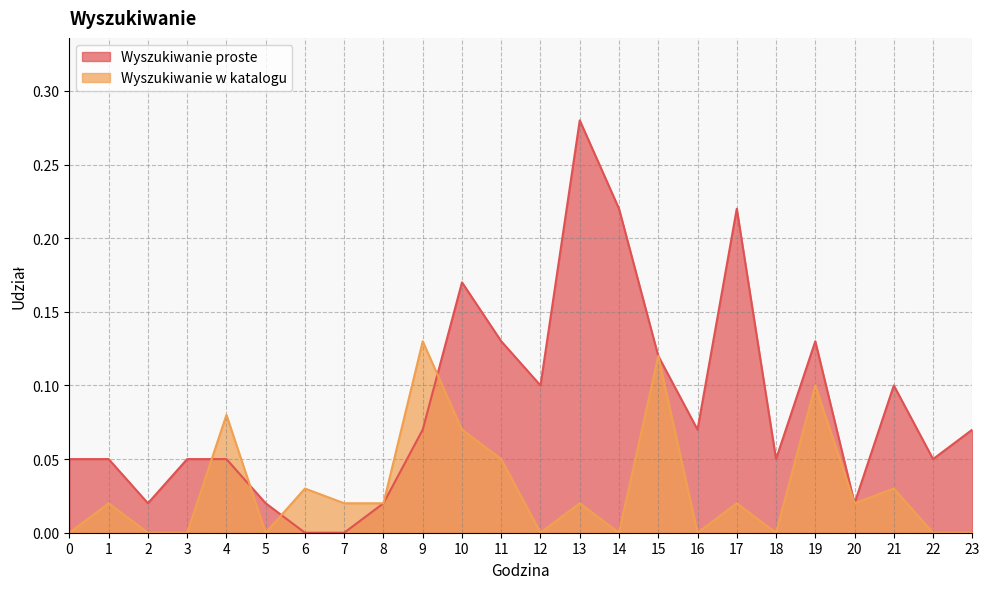

At which category does Wyszukiwanie proste reach its first local valley?

2